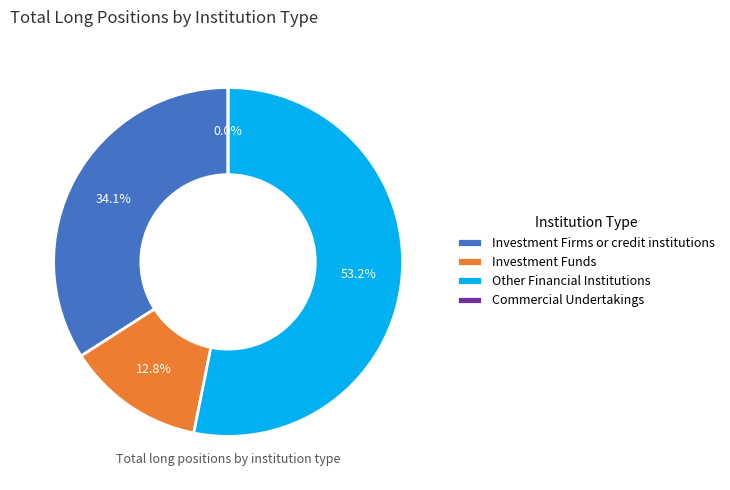

Is the sum of Other Financial Institutions and Commercial Undertakings greater than half?

Yes